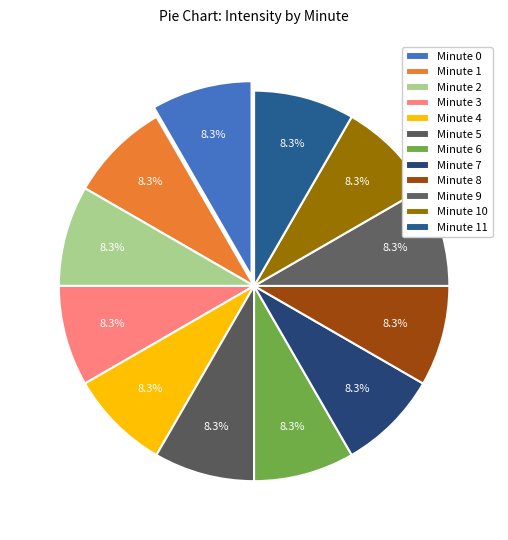

True or false: Minute 6 accounts for 2% of the total.

False